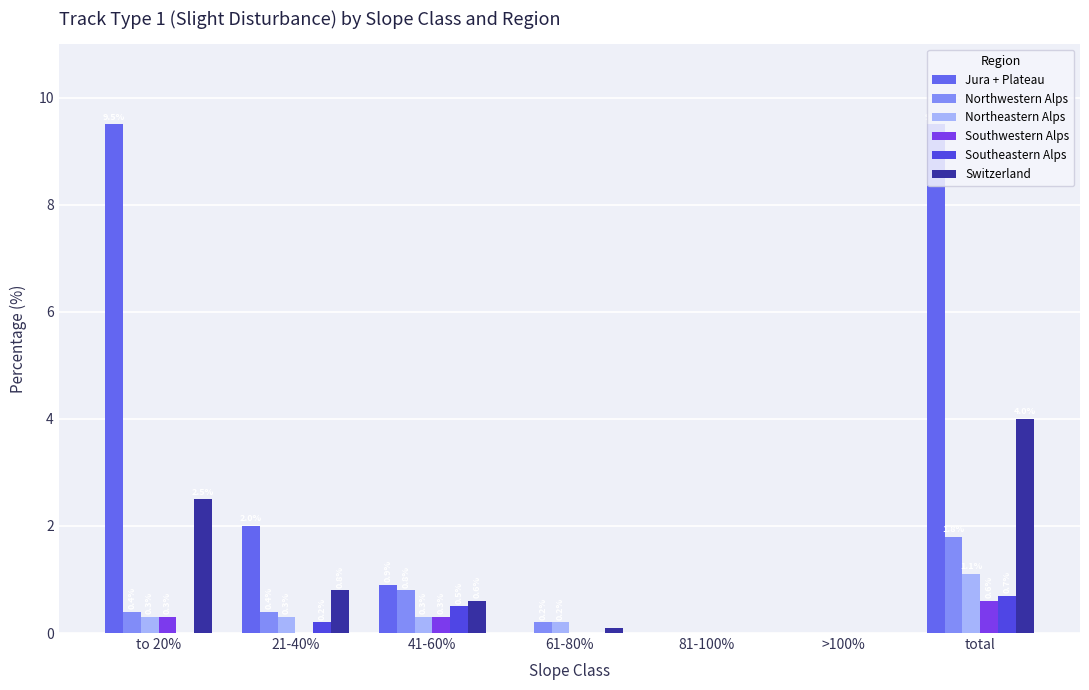

How many positive values does the Southwestern Alps series have?

3